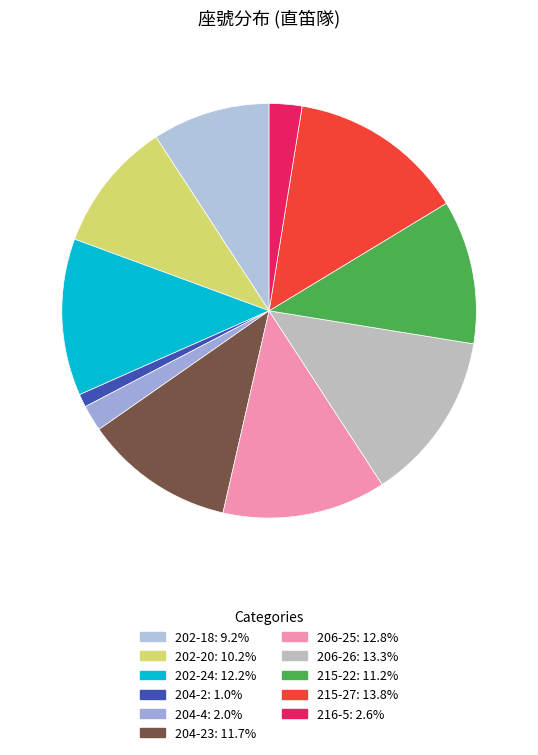

Is there any slice that represents more than half of the pie?

No